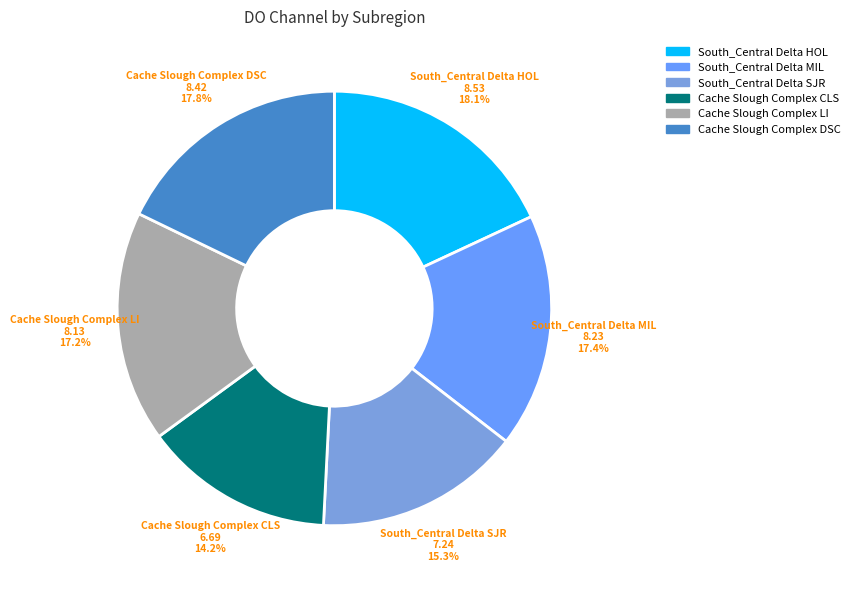

Is it true that South_Central Delta HOL is 11% of the pie?

False